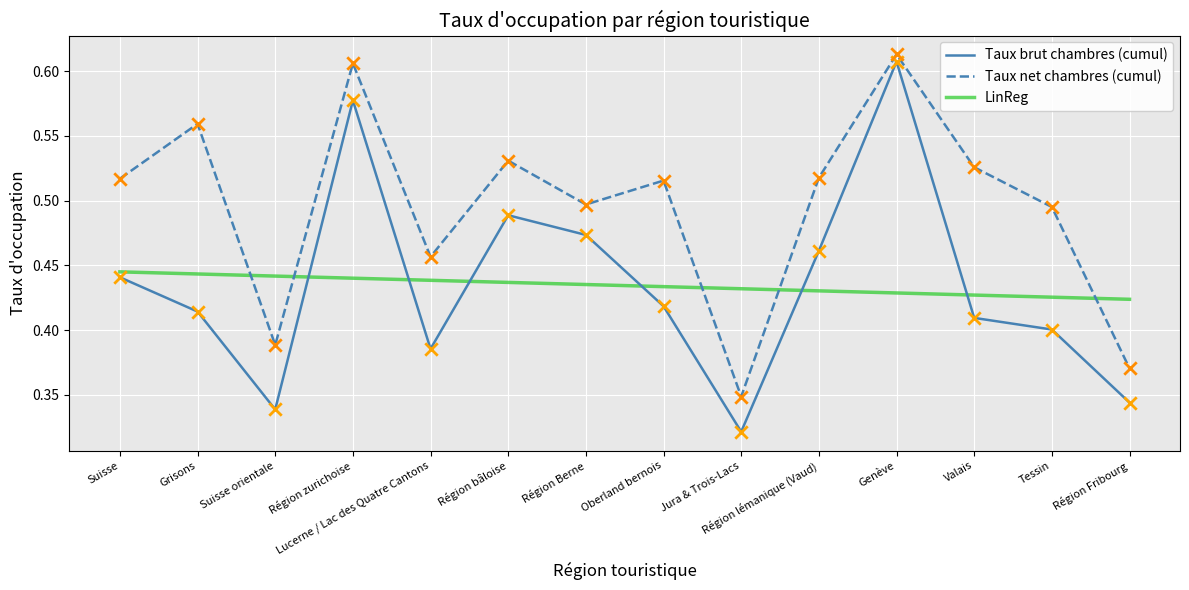

Which series has the largest total across all categories?

Taux net chambres (cumul)